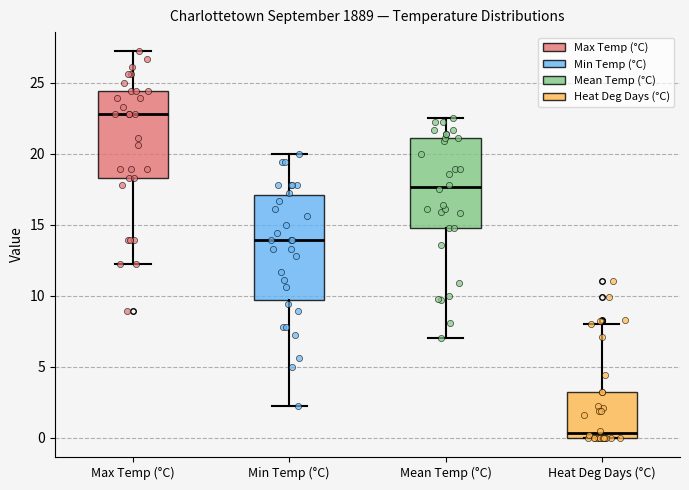

Reading left to right, read every box against the y-axis: the position of its median line, the range the box covers, and the ends of its whiskers. The values are not printed on the chart, so give them approximately, as read against the axis.

Max Temp (°C): median 23.0, box 18.5 to 24.5, whiskers 12.0 to 27.0
Min Temp (°C): median 14.0, box 9.5 to 17.0, whiskers 2.0 to 20.0
Mean Temp (°C): median 17.5, box 15.0 to 21.0, whiskers 7.0 to 22.5
Heat Deg Days (°C): median 0.5, box 0.0 to 3.0, whiskers 0.0 to 8.0